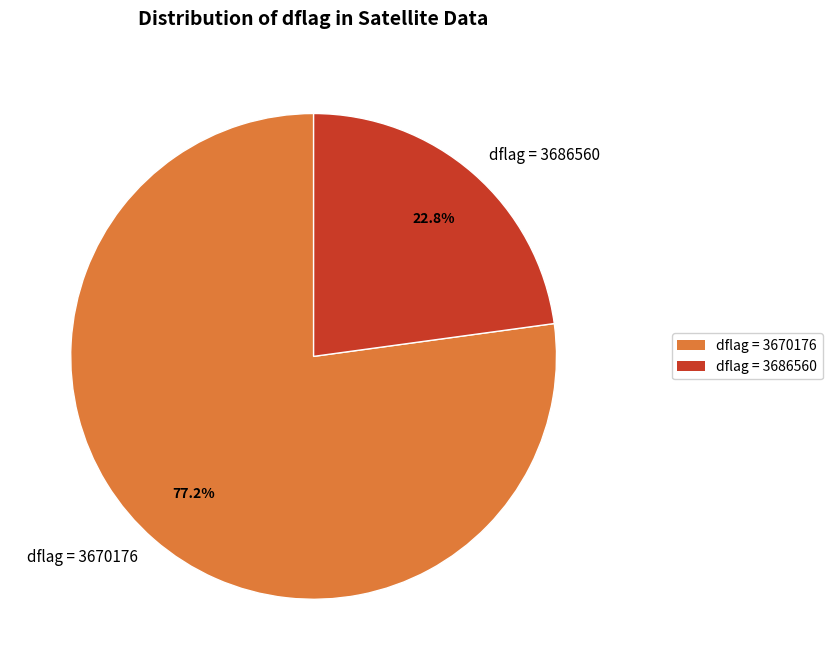

Combined, what portion of the pie is dflag = 3670176 and dflag = 3686560?

100.0%